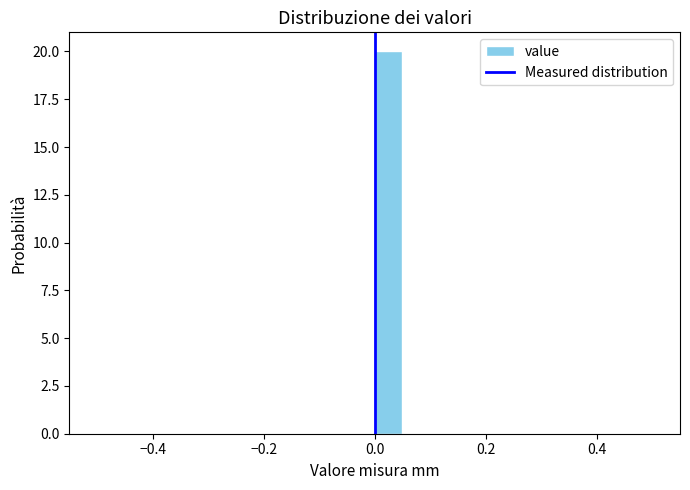

Around what value on the x-axis is the tallest bar? Give the approximate position of its centre, as read against the axis.

0.02